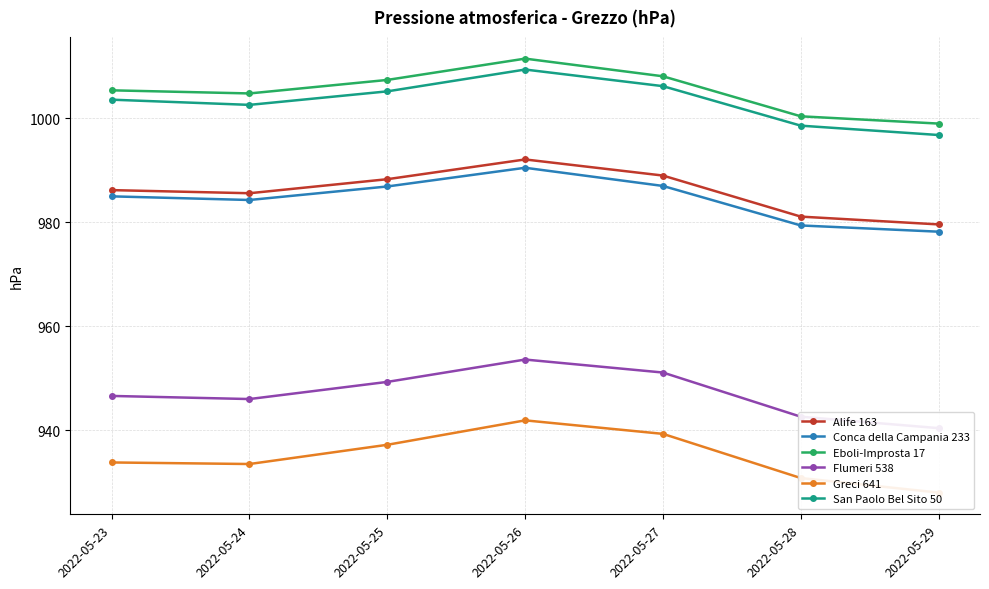

At which category does the chart reach its minimum across all series?

2022-05-29